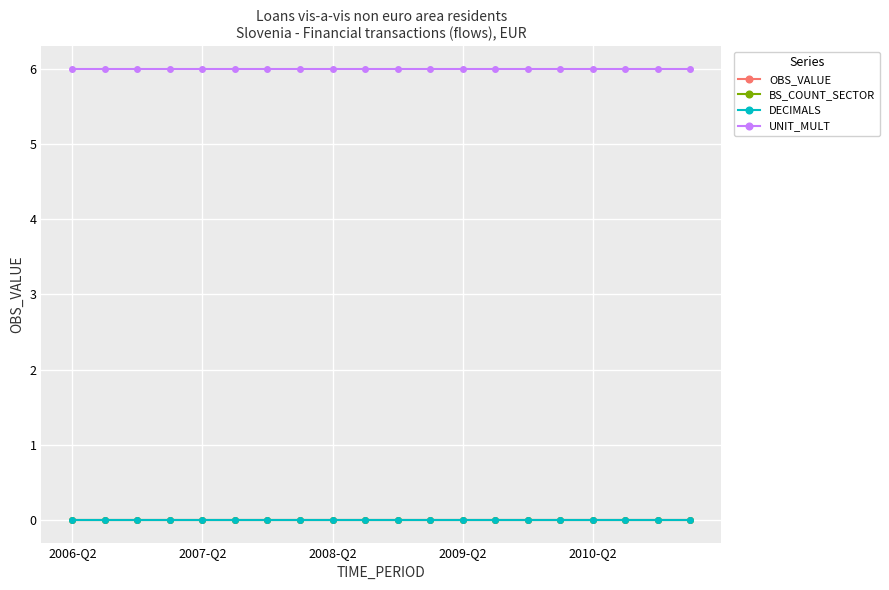

At which category does the chart reach its peak across all series?

2006-Q2